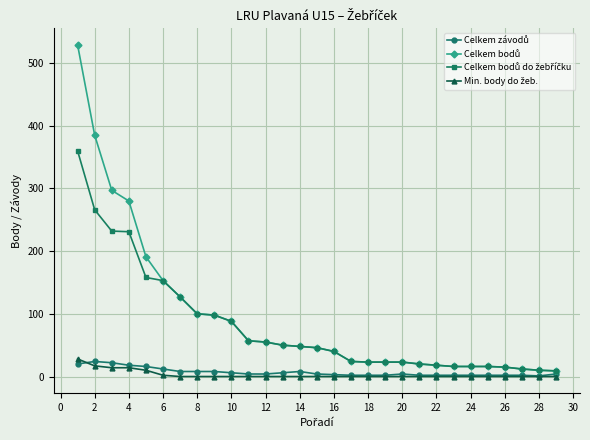

At how many categories does at least one series exceed 209?

4